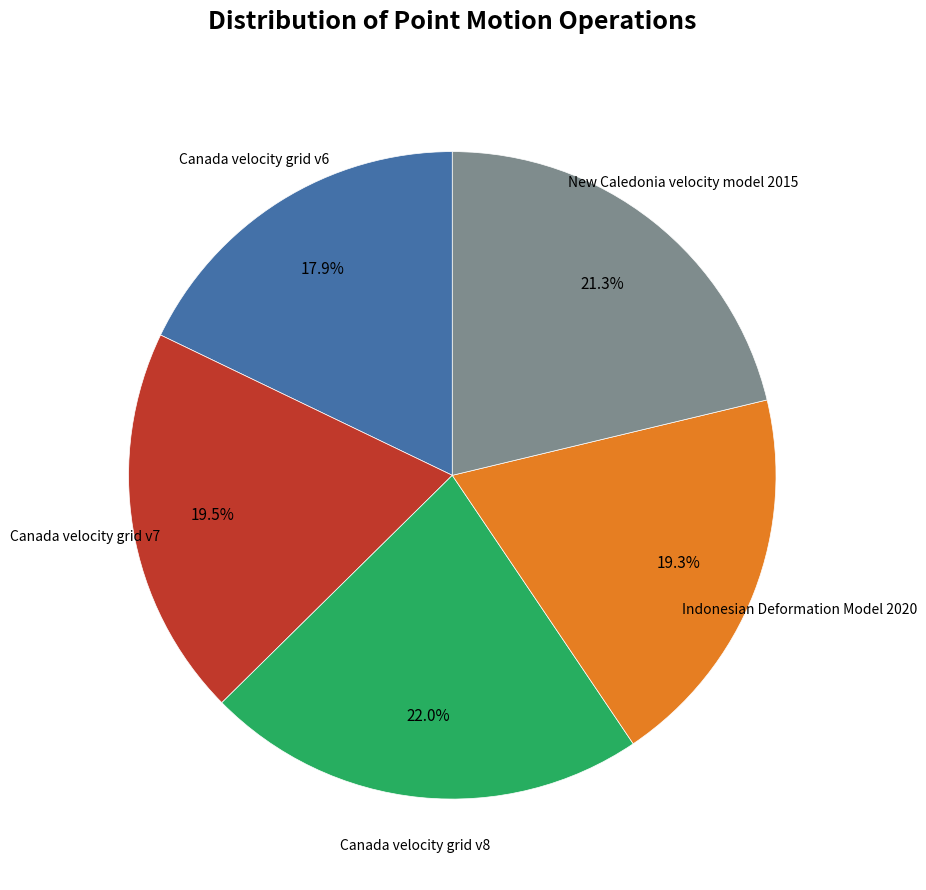

To the nearest percent, what is the average slice percentage?

20%